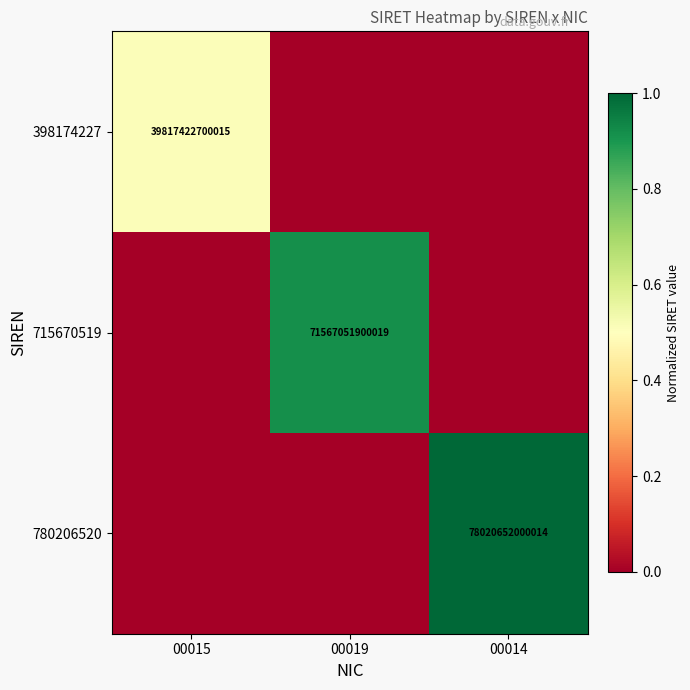

True or false: 398174227 has a value of 17564289840021 at 00015.

False